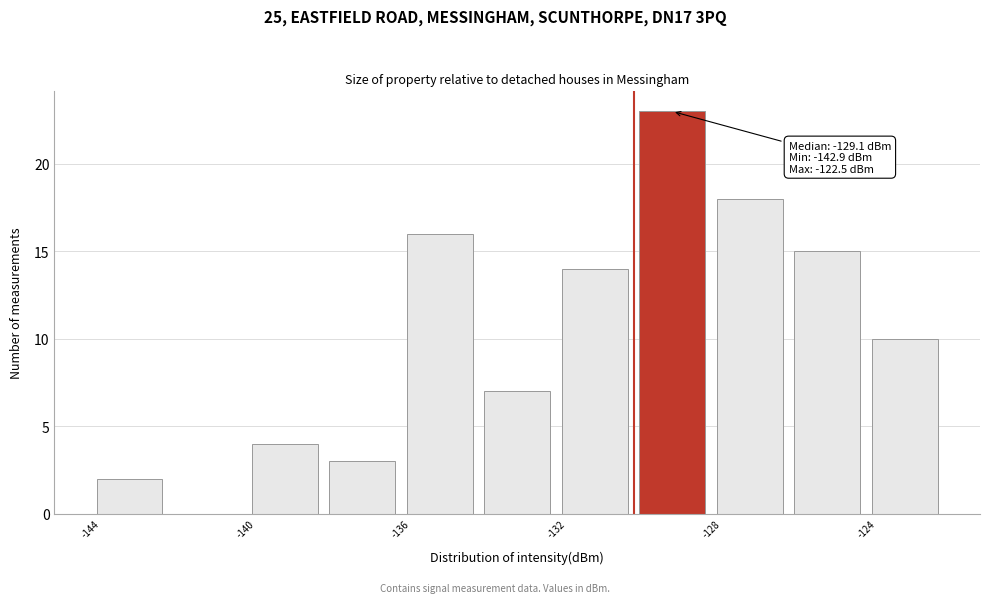

Over which range of the x-axis is the bar tallest?

-130 to -128